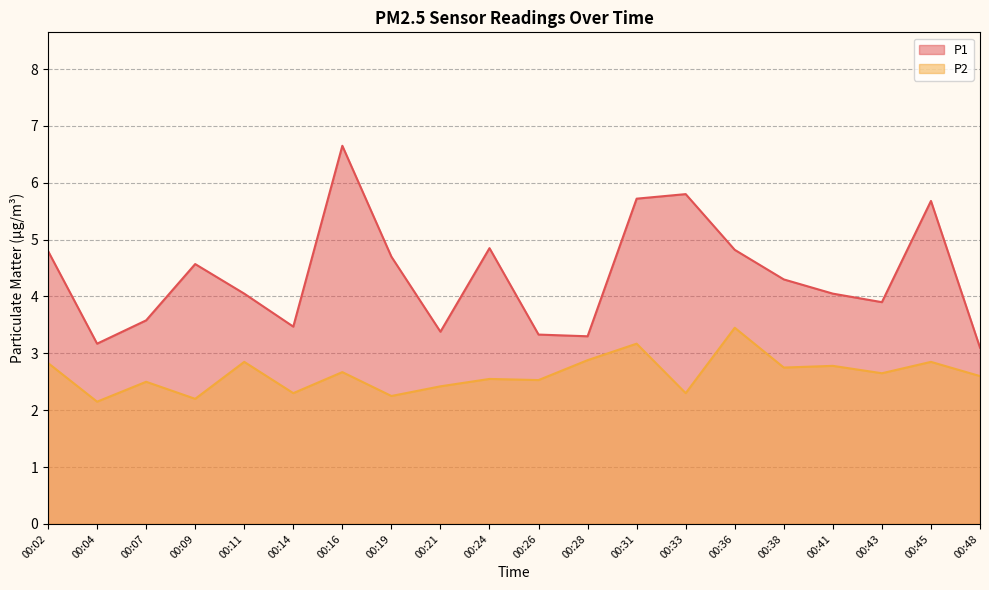

Reading left to right, list all the values displayed in this chart.

P1: 4.8	3.2	3.6	4.6	4.0	3.5	6.7	4.7	3.4	4.8	3.3	3.3	5.7	5.8	4.8	4.3	4.0	3.9	5.7	3.1
P2: 2.8	2.1	2.5	2.2	2.9	2.3	2.7	2.2	2.4	2.5	2.5	2.9	3.2	2.3	3.5	2.8	2.8	2.6	2.9	2.6